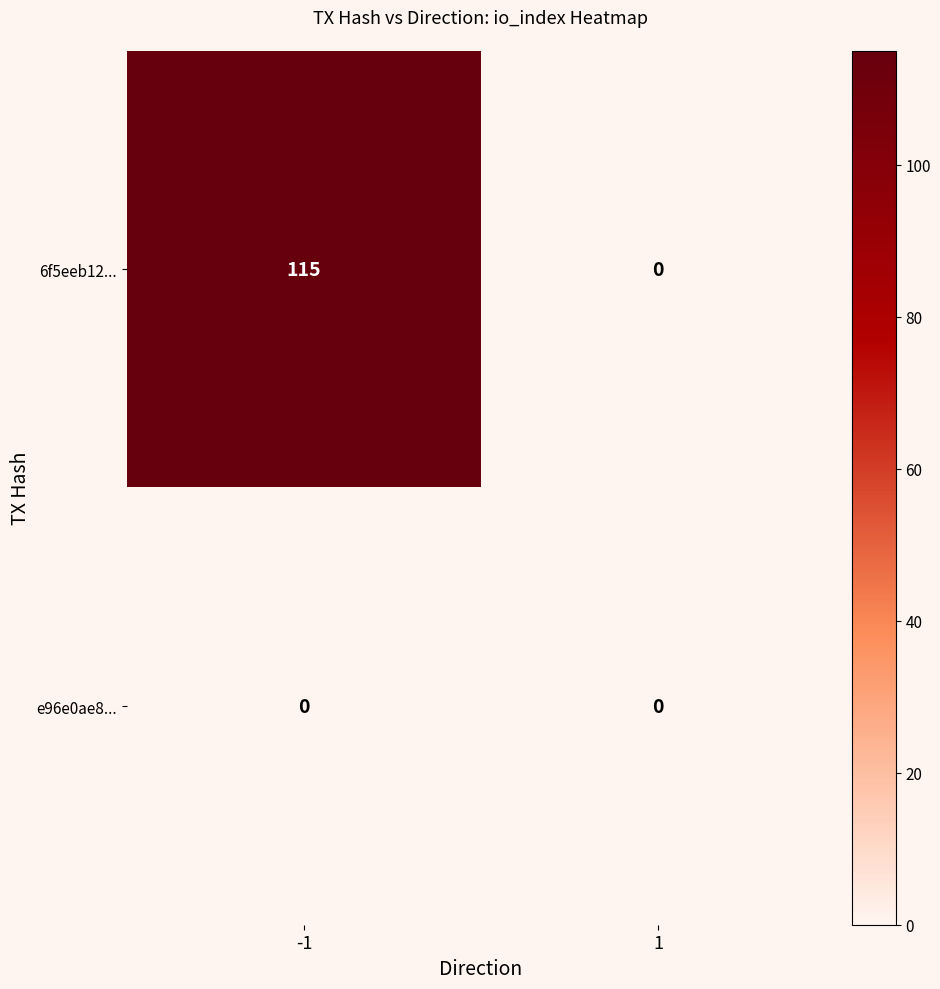

Which series has the widest spread of values?

6f5eeb12...